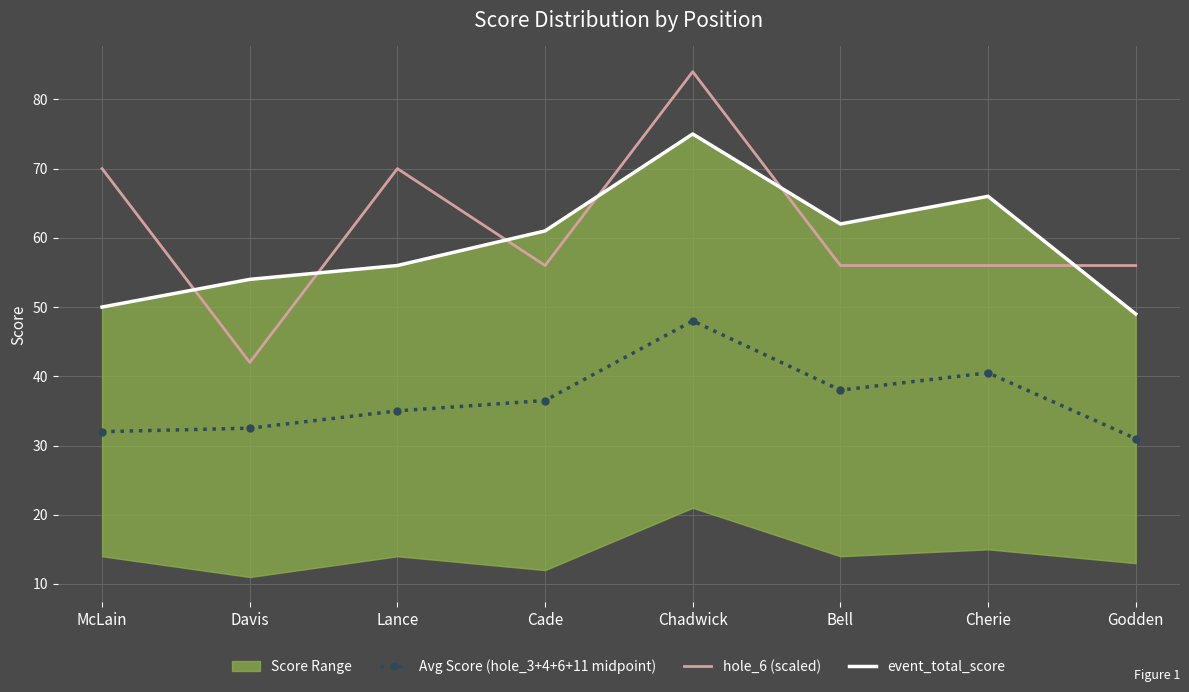

The Avg Score (hole_3+4+6+11 midpoint) series shows 9.0 at Godden. True or false?

False